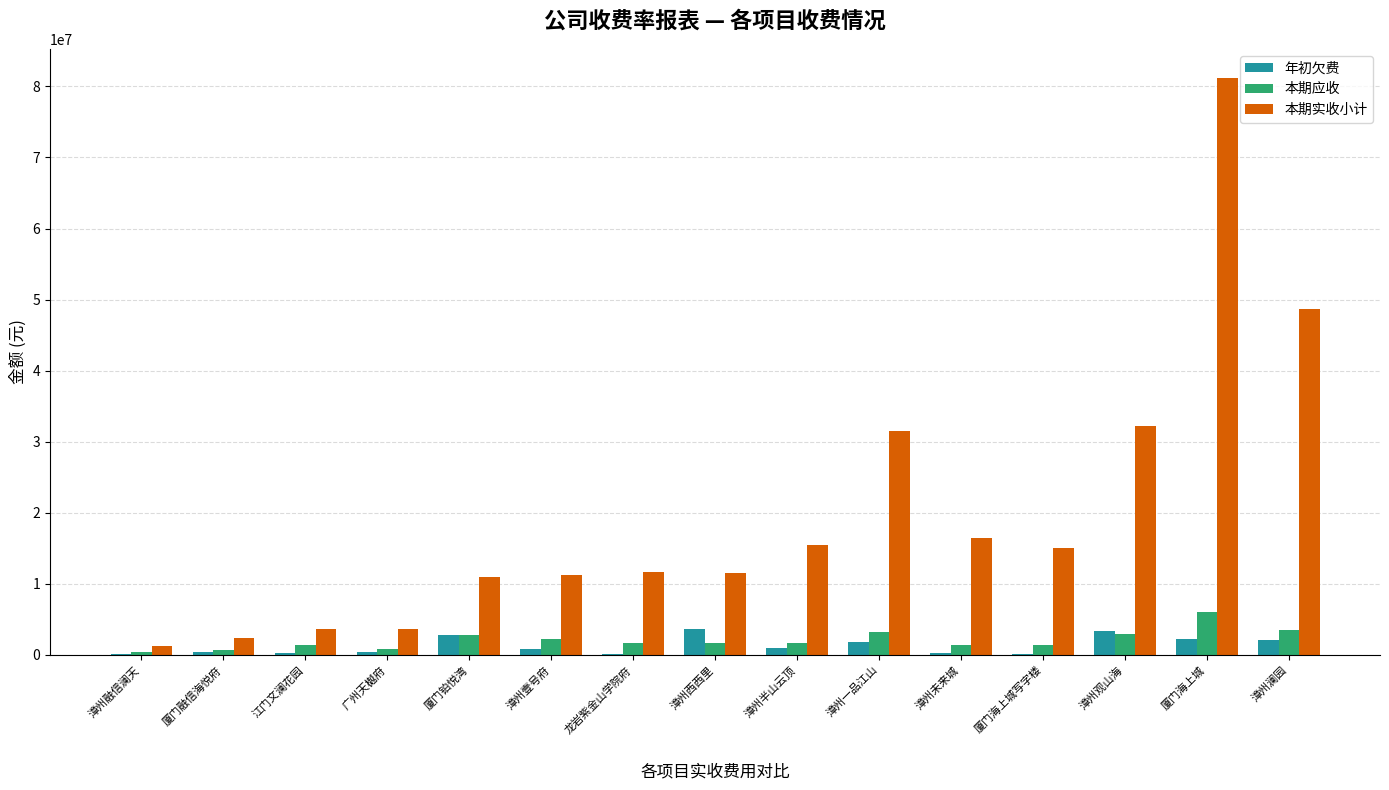

What is the average value of the 本期实收小计 series?

19813581.0